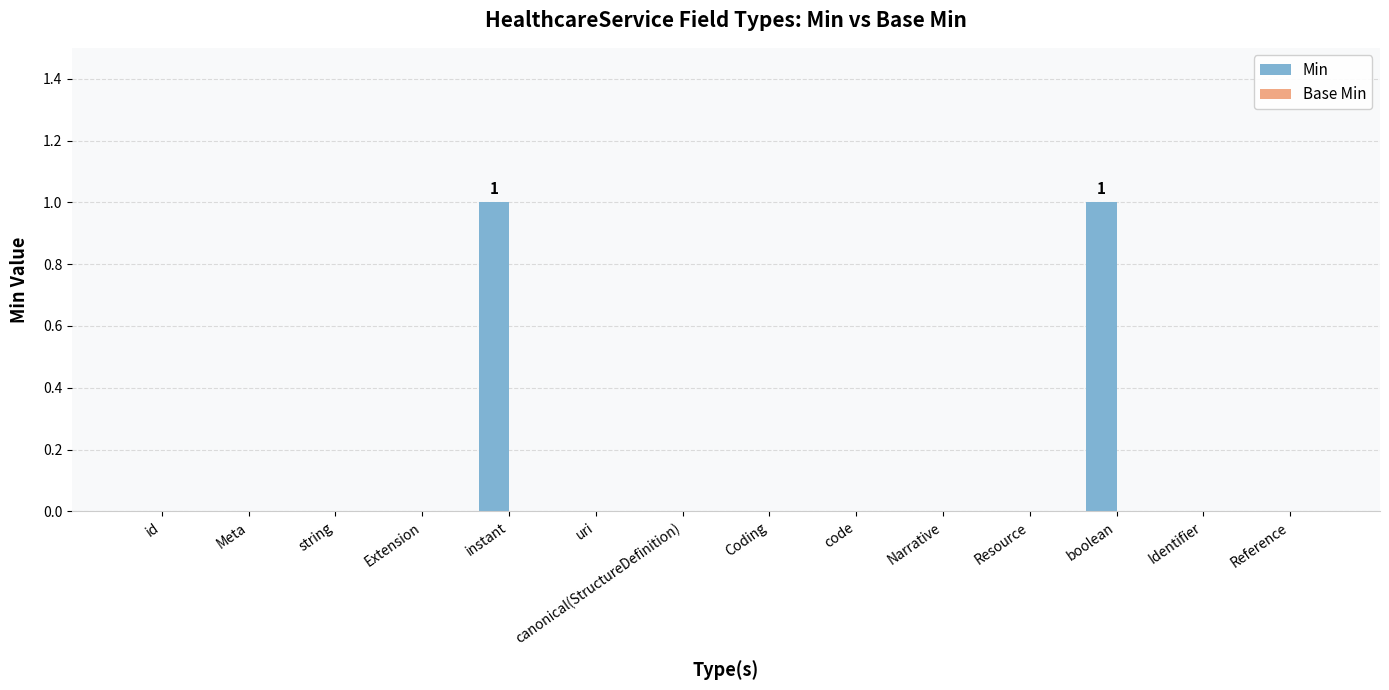

Are the bars horizontal?

No